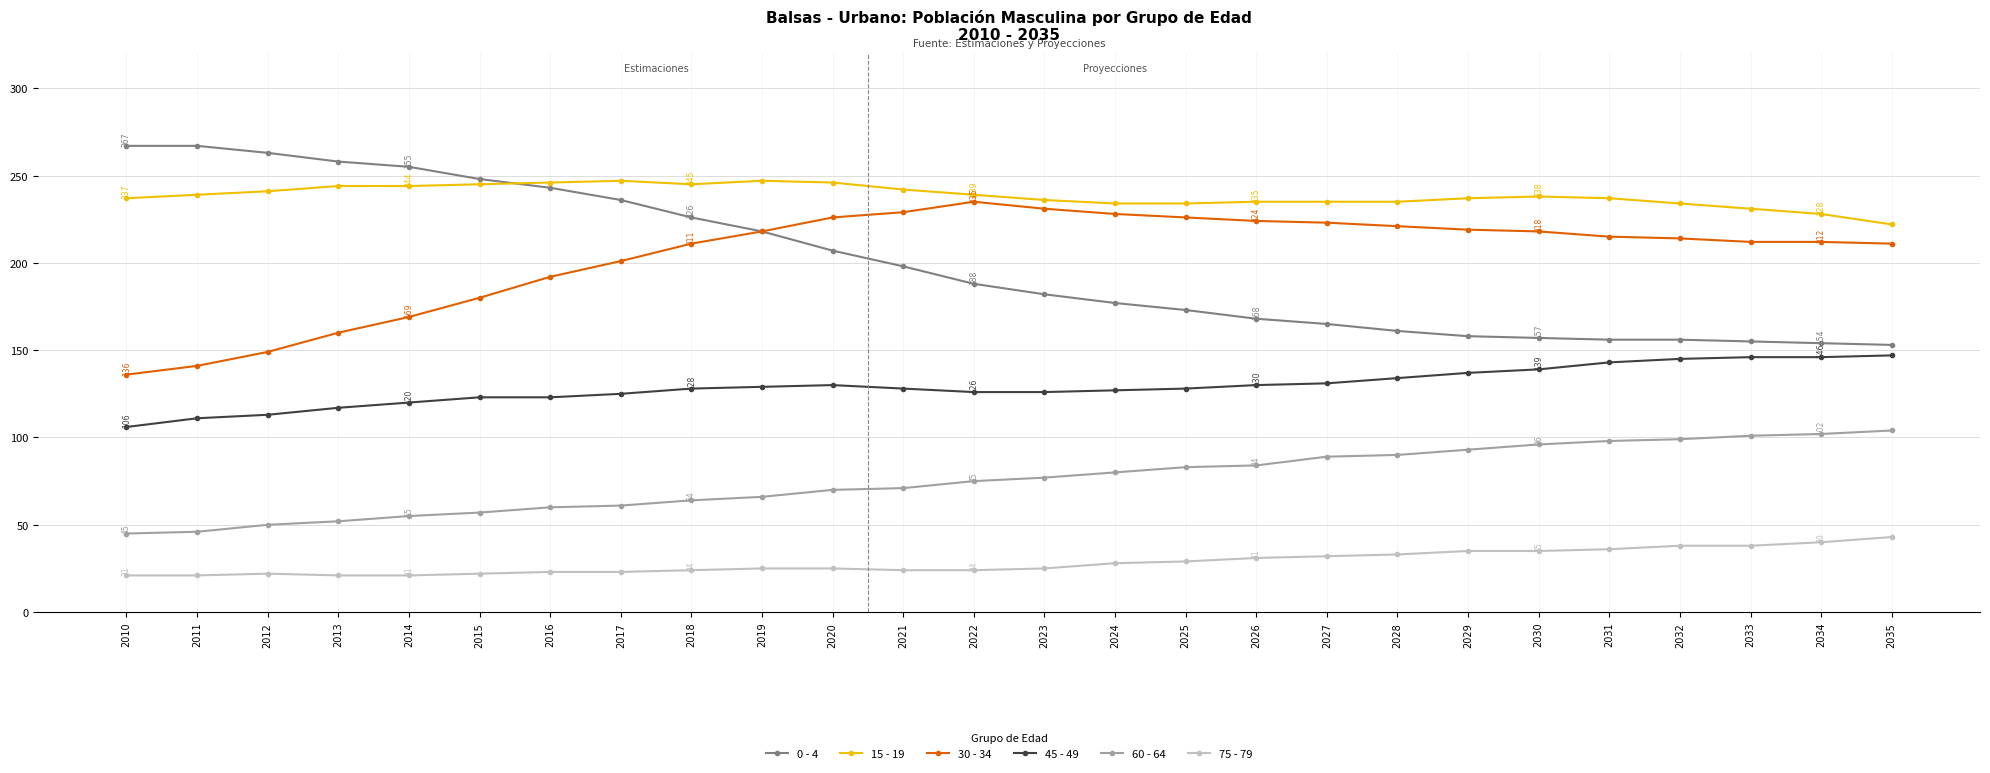

Is the value of 0 - 4 at 2016 greater than the value of 75 - 79 at 2026?

Yes